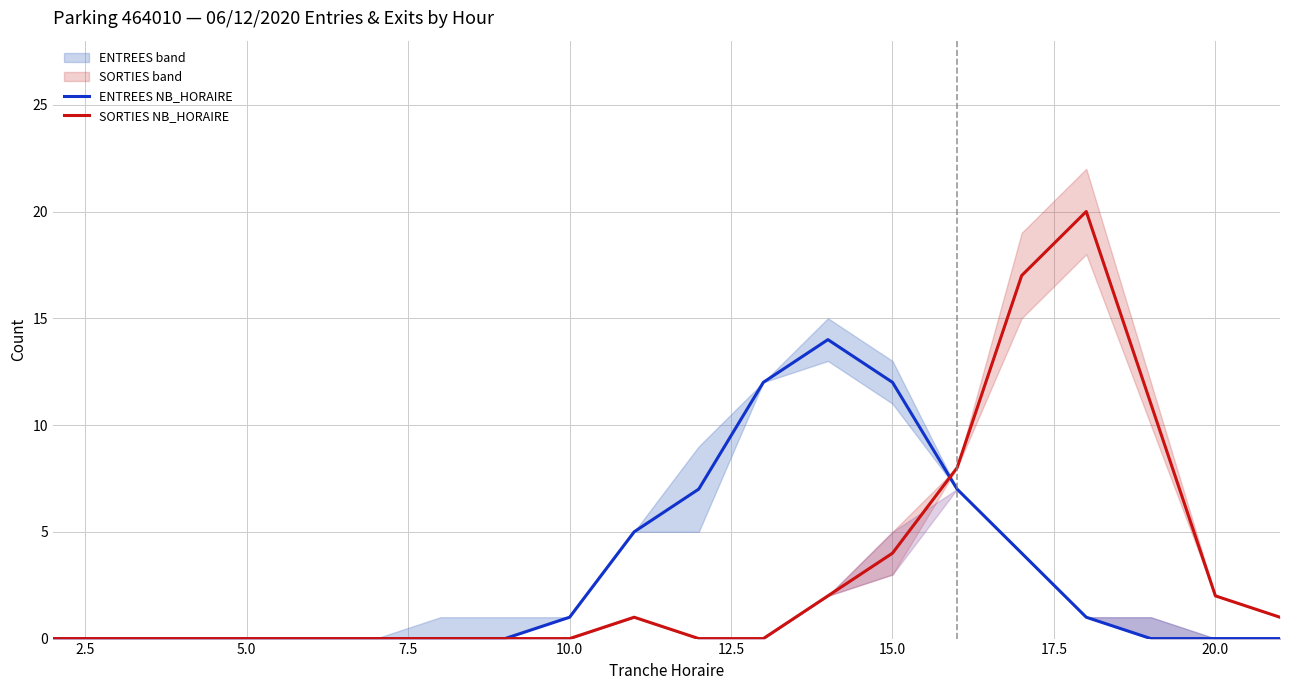

Is this an area chart (filled region under the line)?

No